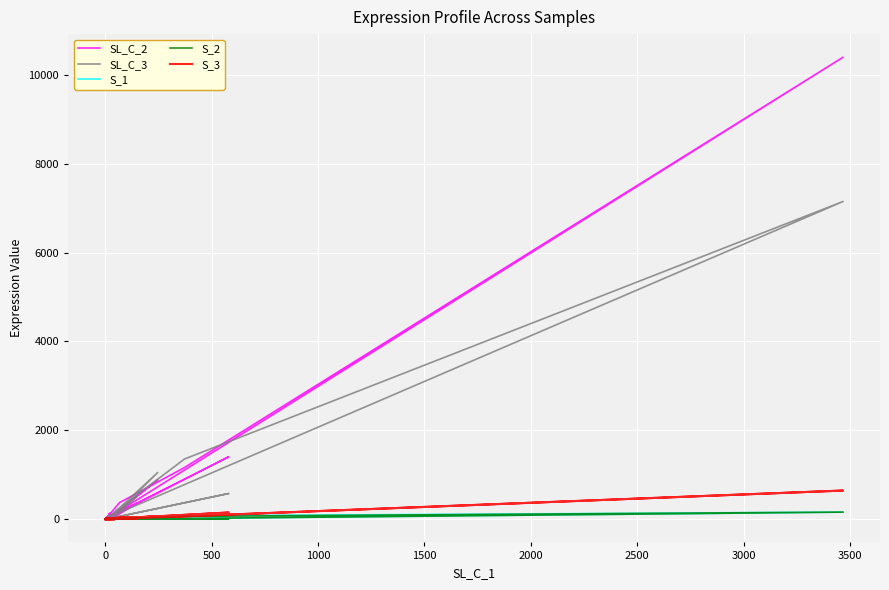

Count the number of categories in the chart.

40